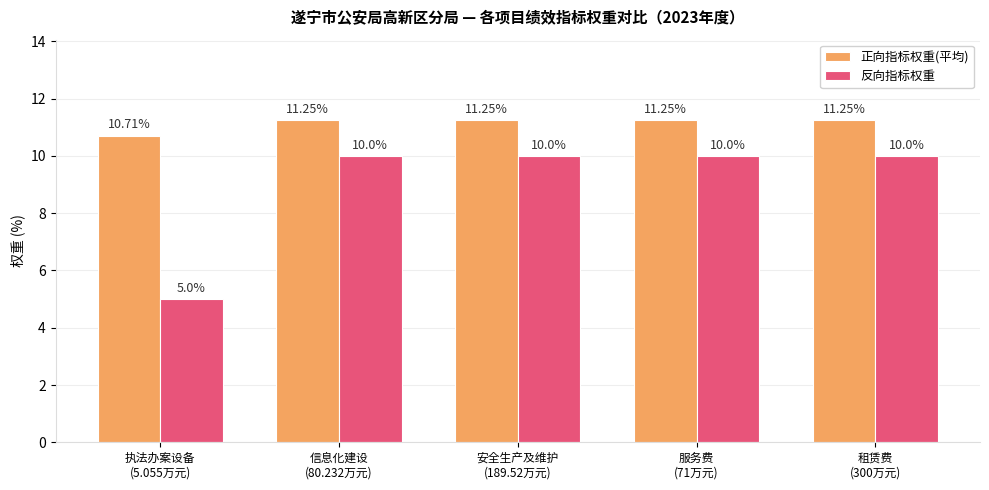

Which series has the largest range (max minus min)?

反向指标权重